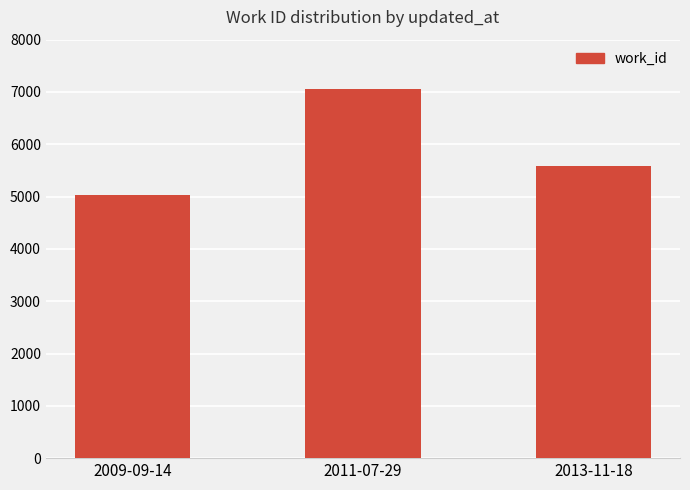

Reading left to right, transcribe all the data shown in this chart.

2009-09-14=5038	2011-07-29=7053	2013-11-18=5583